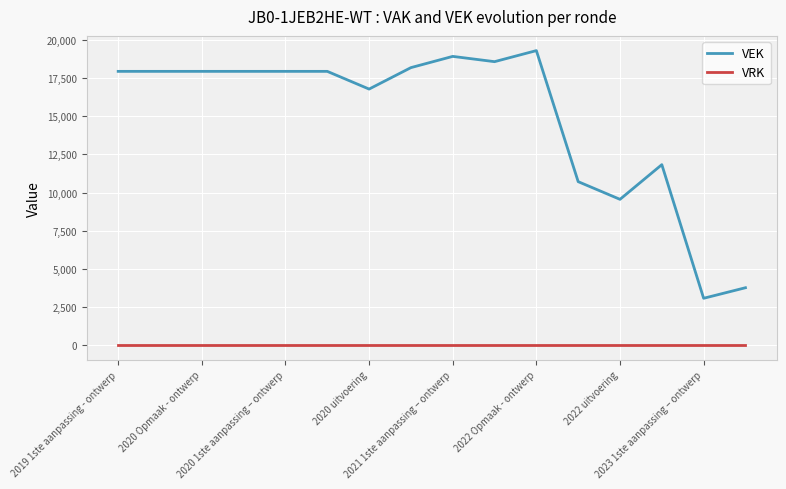

Reading left to right, list all the values displayed in this chart.

VEK: 17946	17946	17946	17946	17946	17946	16785	18191	18928	18582	19307	10714	9554	11829	3066	3758
VRK: 0	0	0	0	0	0	0	0	0	0	0	0	0	0	0	0